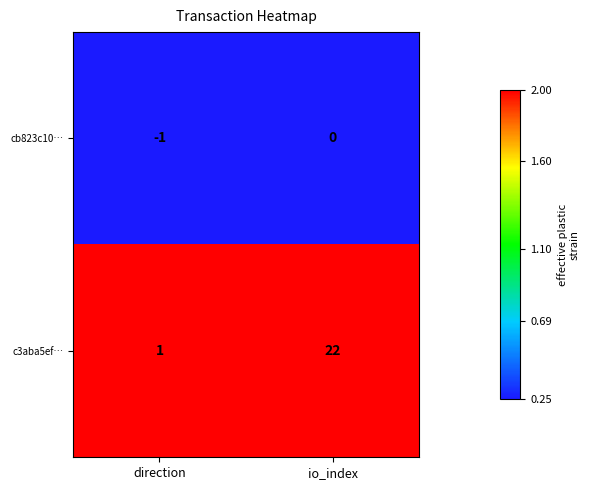

Rank the series by their average value, from lowest to highest.

cb823c10…, c3aba5ef…